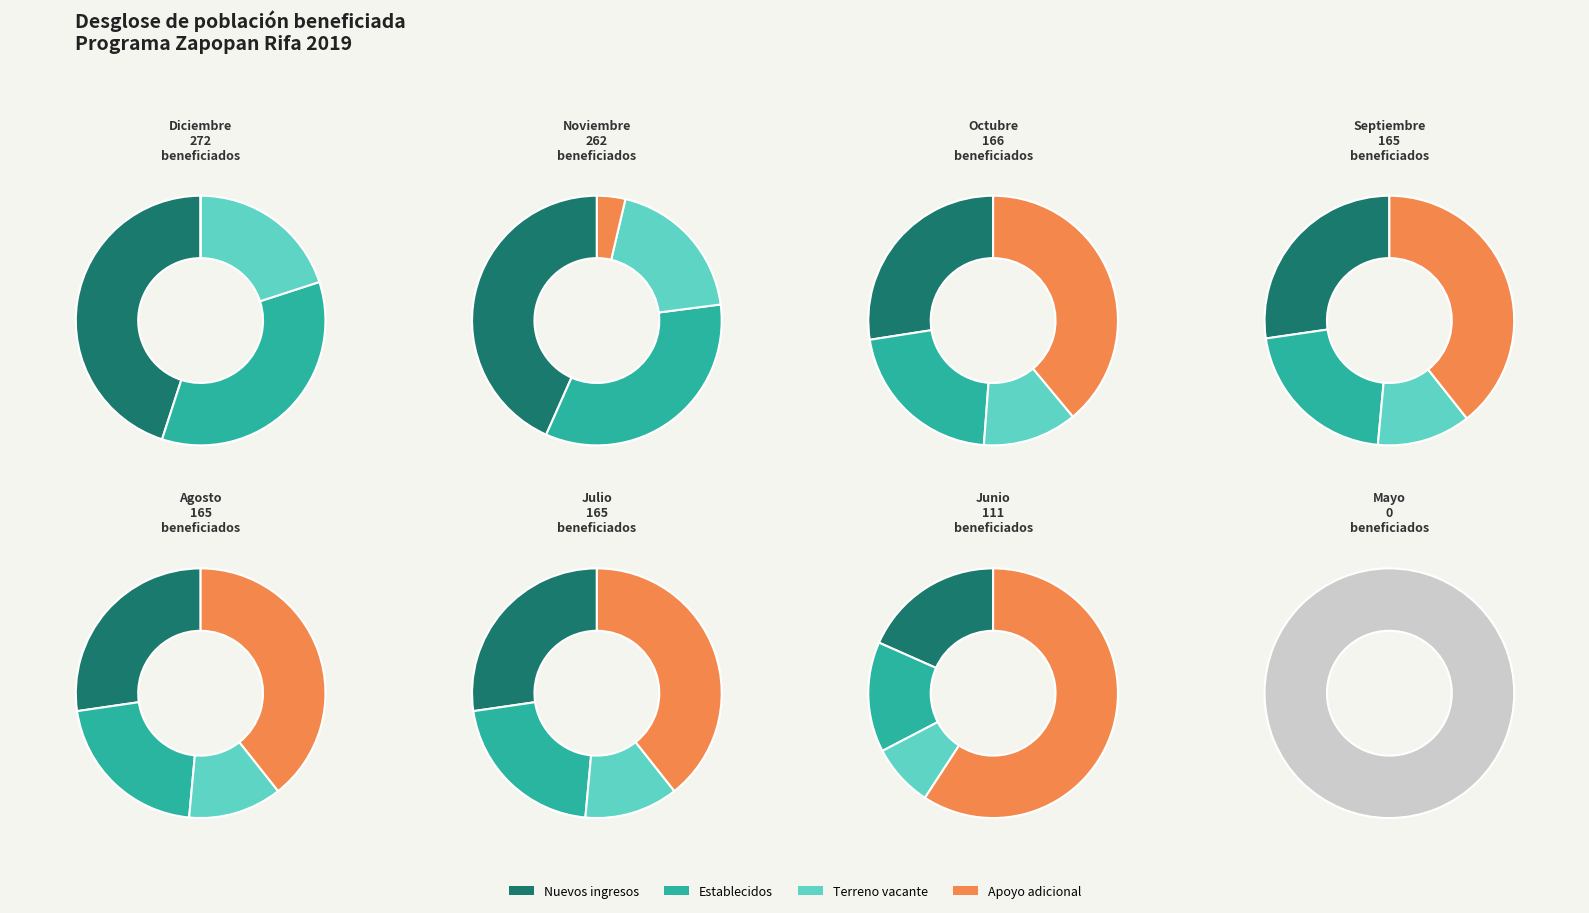

Does Mayo represent more than half of the total?

No